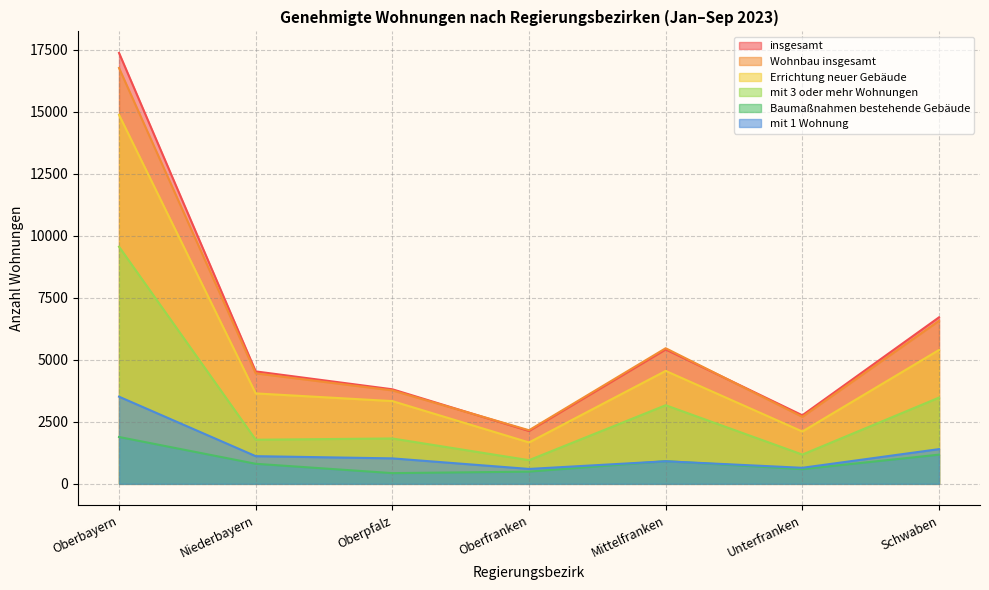

What value does the Errichtung neuer Gebäude series have at Oberfranken?

1669